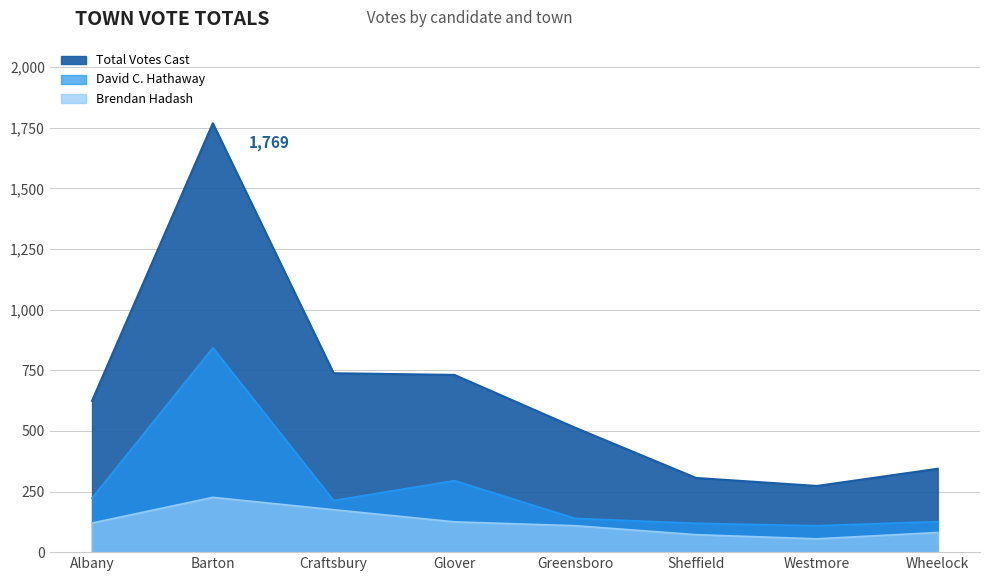

Which label corresponds to the largest value in the chart?

Barton